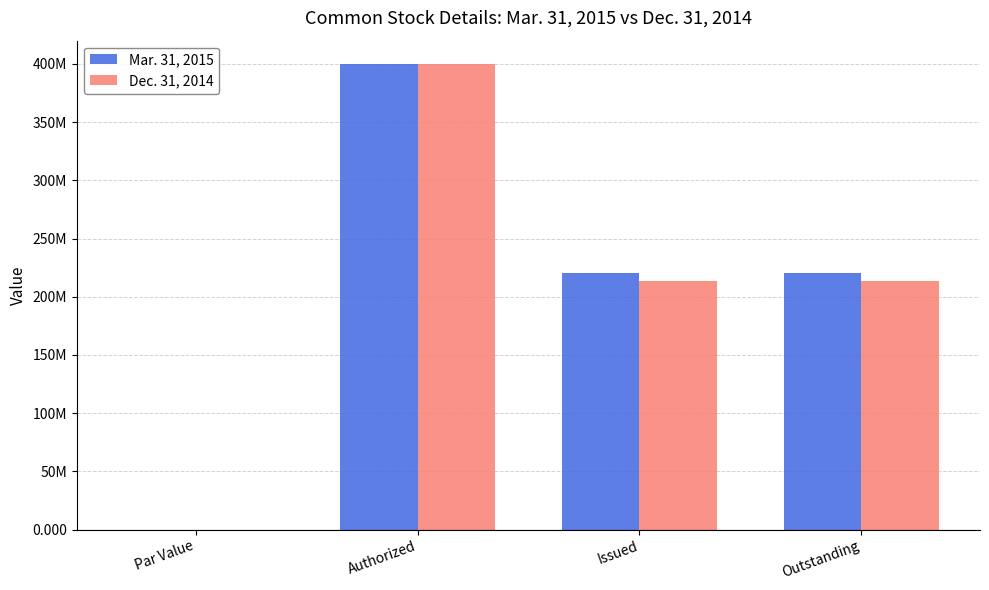

Which category has the lowest value in the Mar. 31, 2015 series?

Par Value